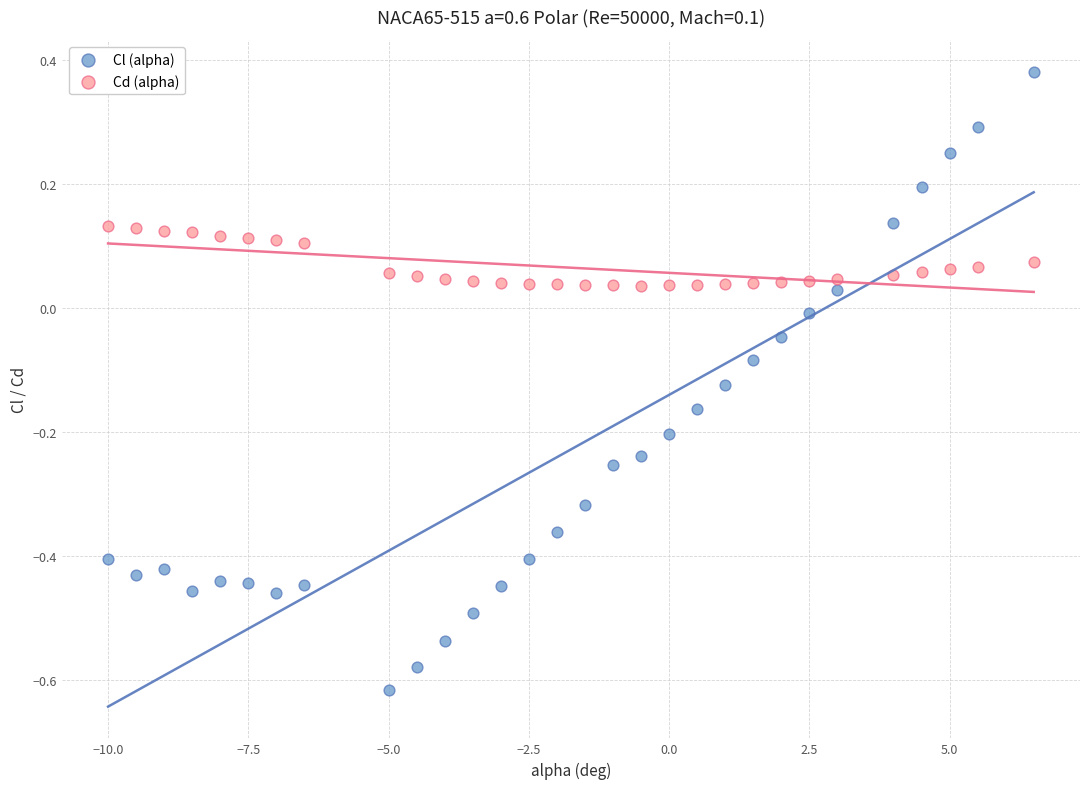

Which series has the largest Y range (max minus min)?

Cl (alpha)